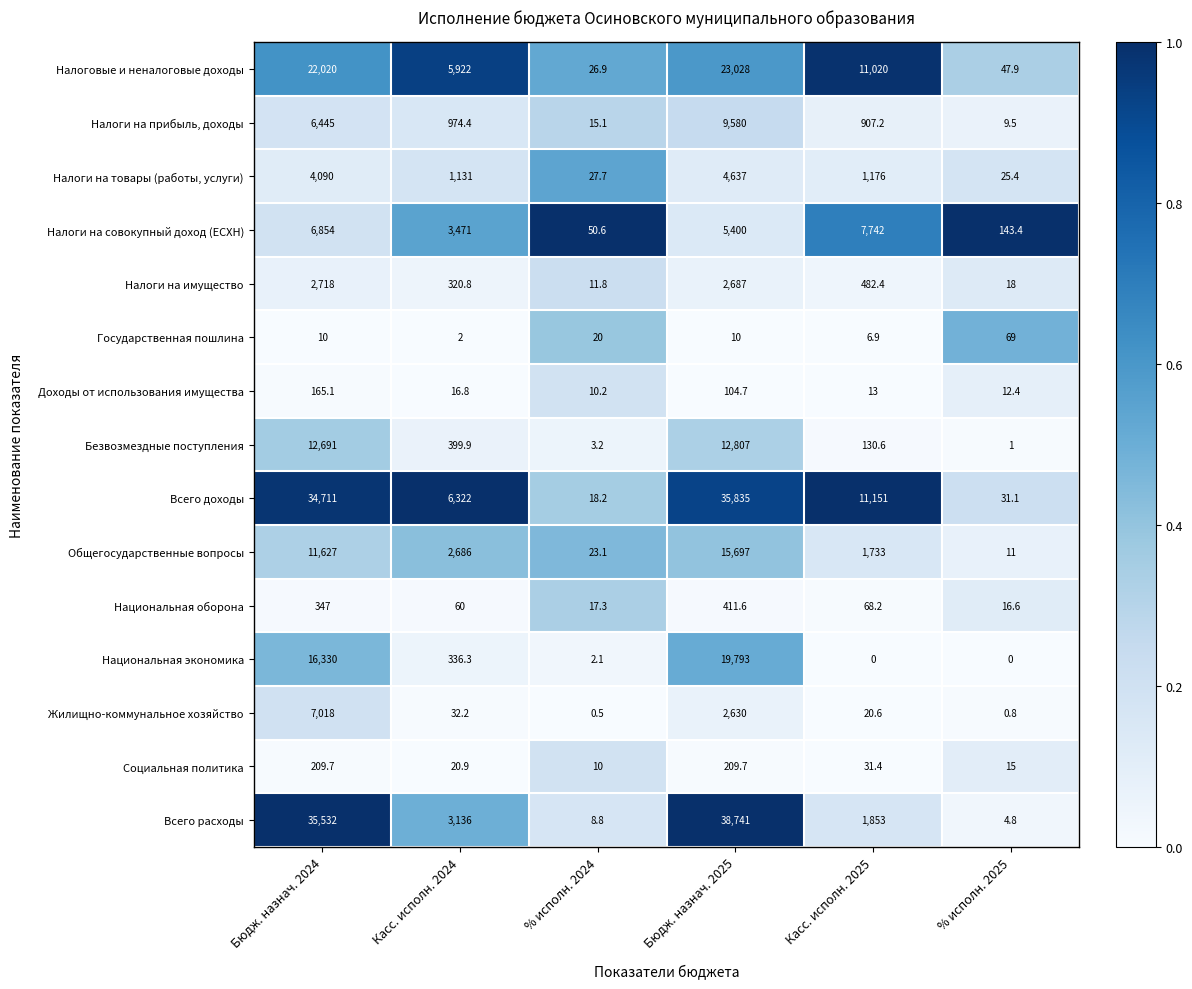

Is the value of Налоги на имущество at Касс. исполн. 2024 greater than the value of Социальная политика at Бюдж. назнач. 2024?

Yes